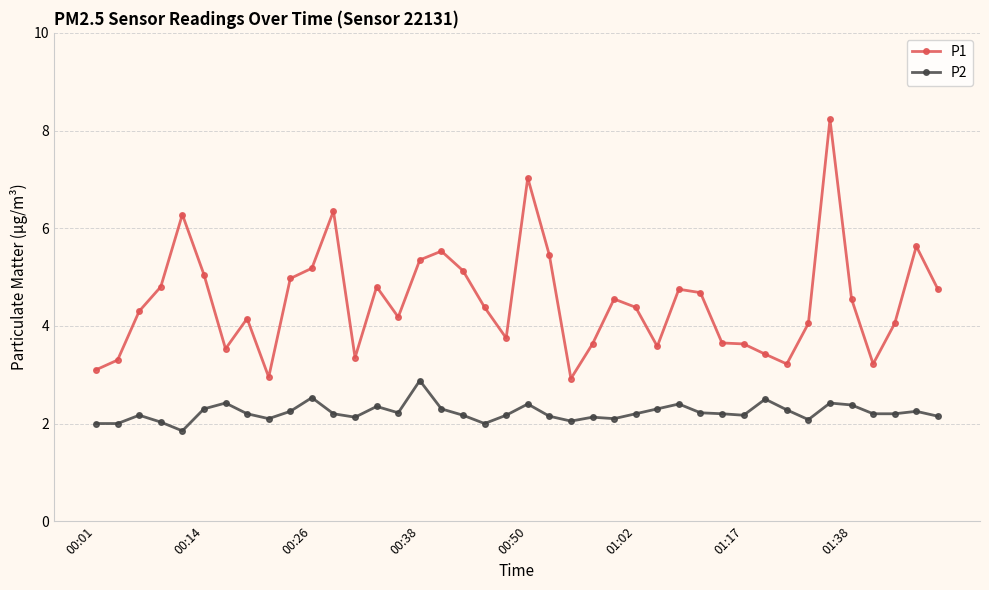

Which series has the largest total across all categories?

P1